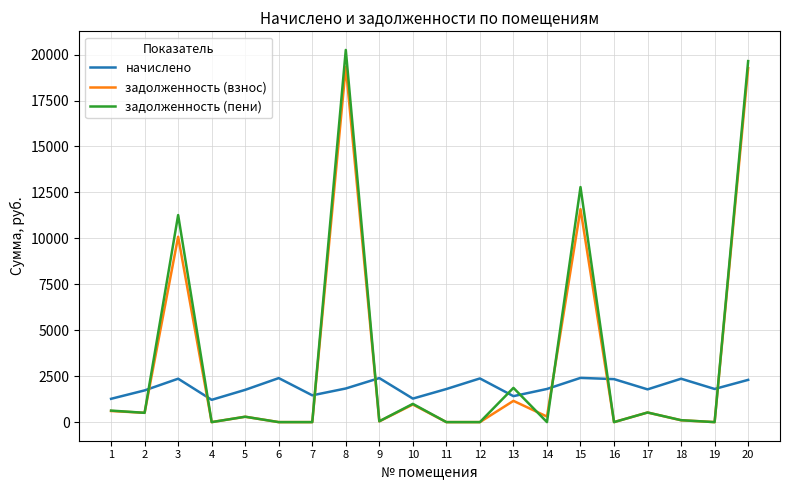

List the series in order of their peak value, lowest first.

начислено, задолженность (взнос), задолженность (пени)